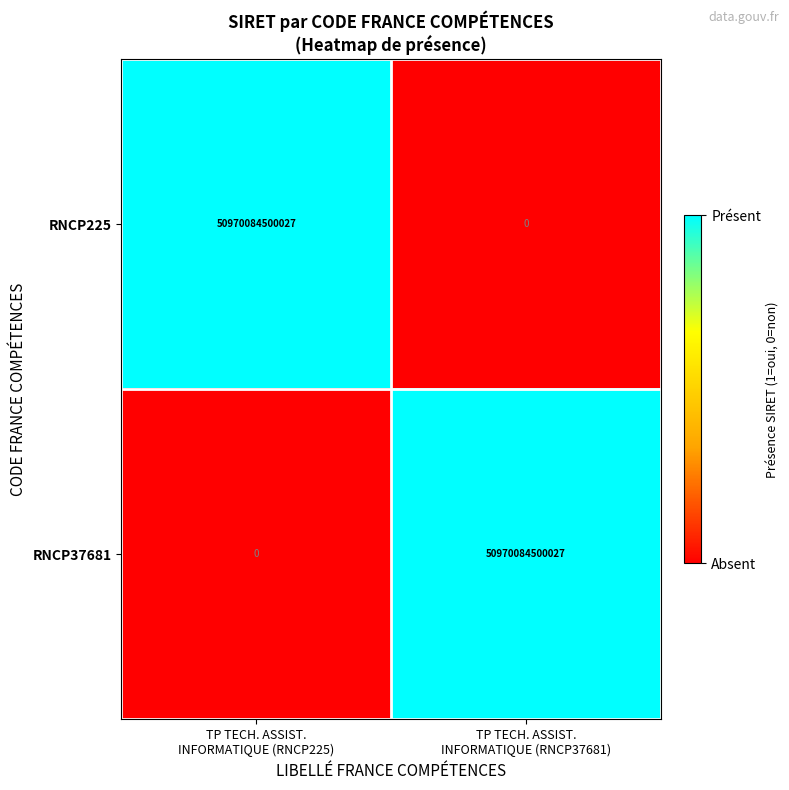

What is the difference between the maximum and minimum values in the RNCP225 series?

50970084500027